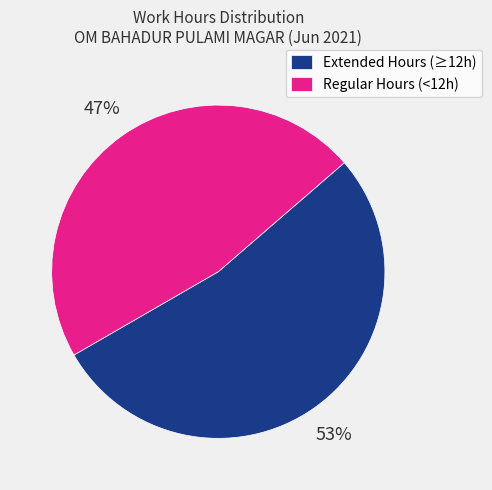

How many slices are in this pie chart?

2